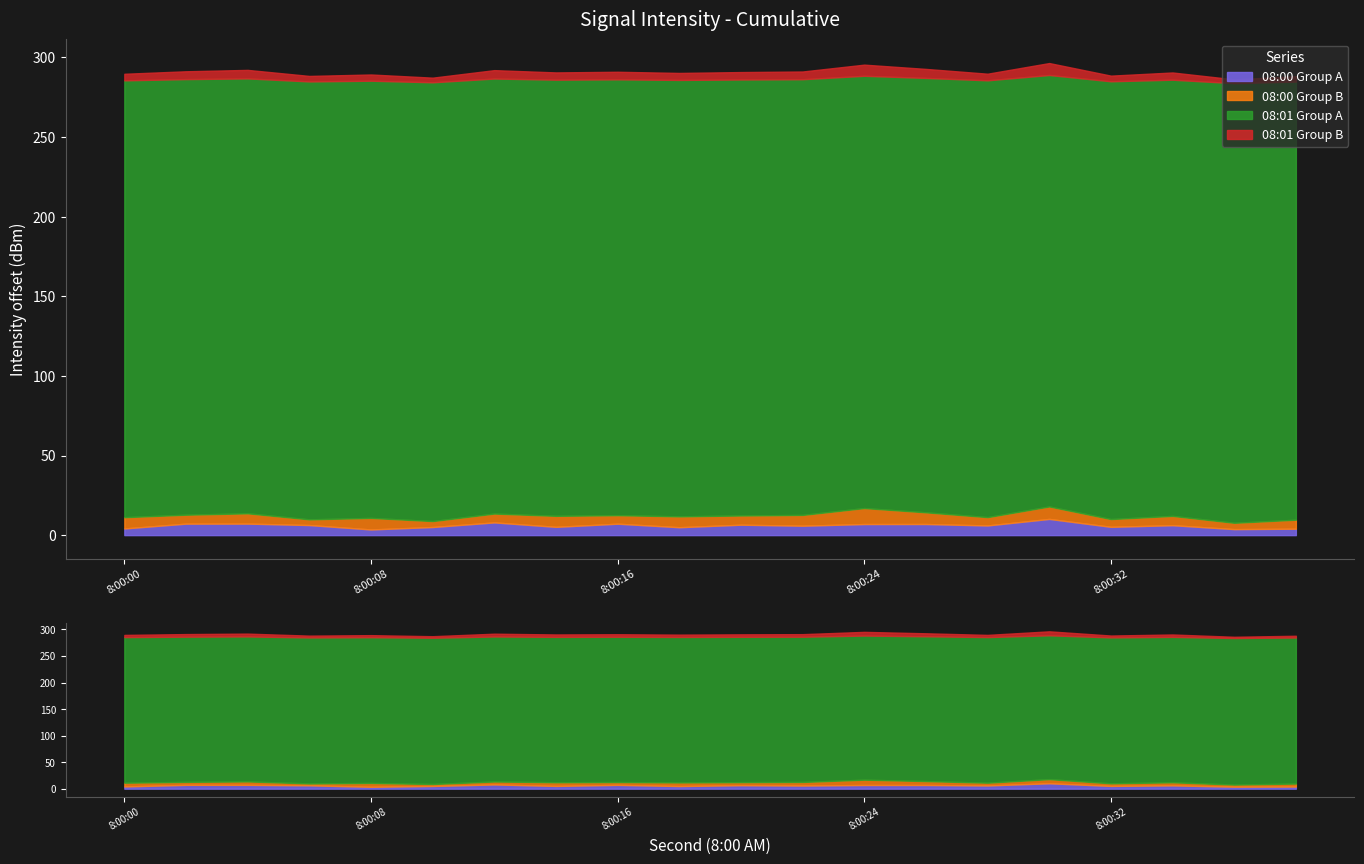

Does the chart display data point markers on the line(s)?

No